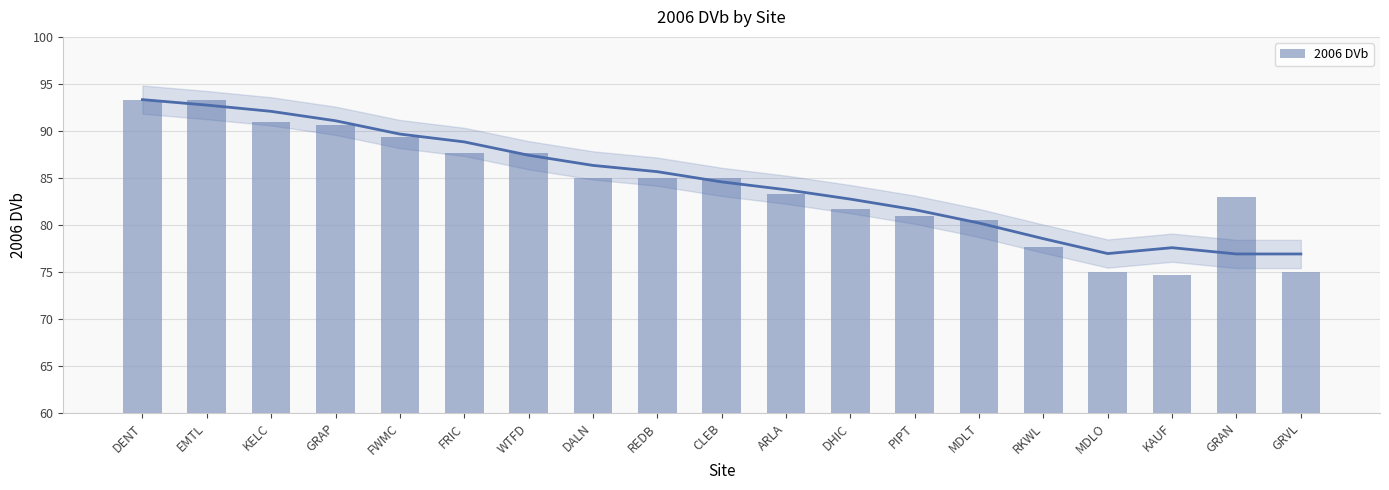

Is it true that the value at DALN is 85.0?

True